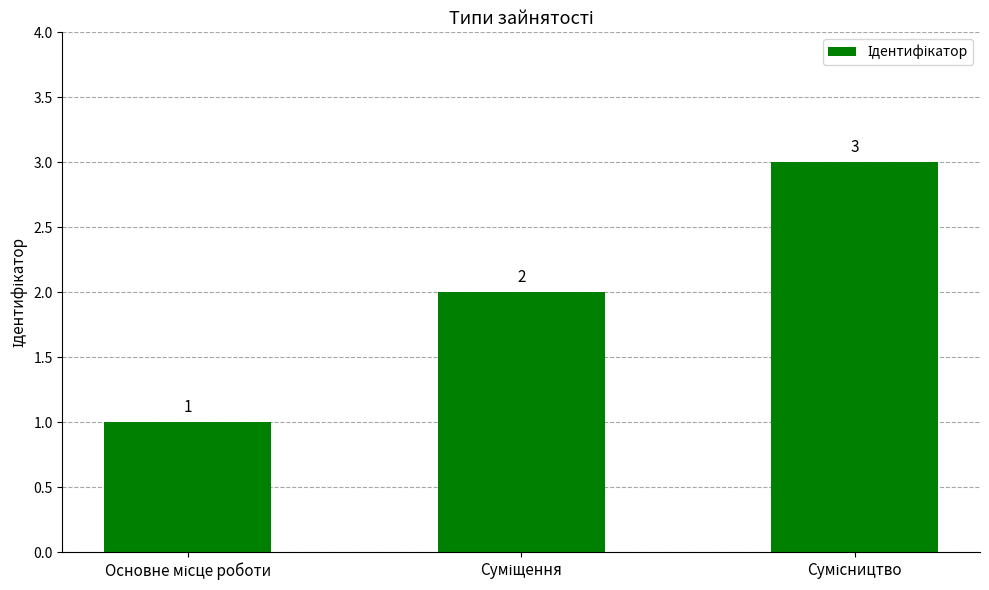

What is the sum of all values?

6